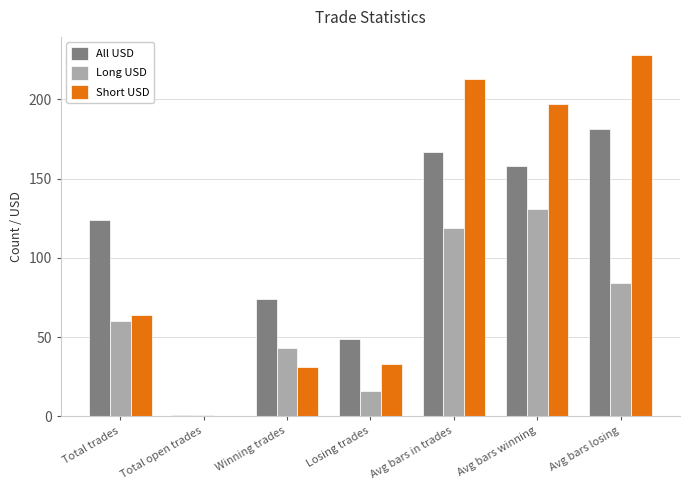

What is the total value across all series at Avg bars winning?

486